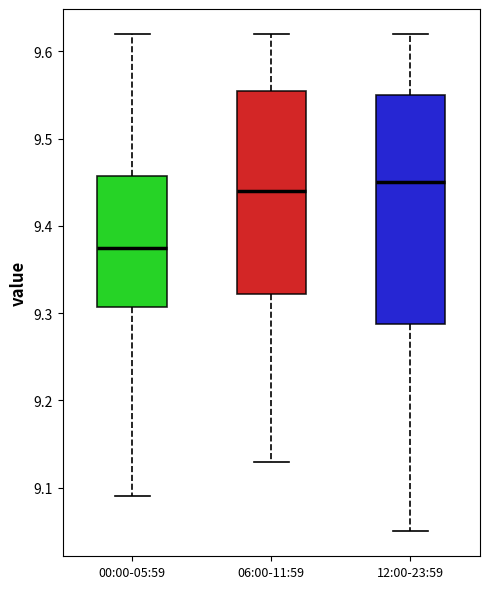

Reading left to right, transcribe this box plot: for each box, give where its median line is, the range the box spans, and where its two whiskers end, as read against the y-axis. The values are not printed on the chart, so give them approximately, as read against the axis.

00:00-05:59: median 9.38, box 9.31 to 9.46, whiskers 9.09 to 9.62
06:00-11:59: median 9.44, box 9.32 to 9.56, whiskers 9.13 to 9.62
12:00-23:59: median 9.45, box 9.29 to 9.55, whiskers 9.05 to 9.62